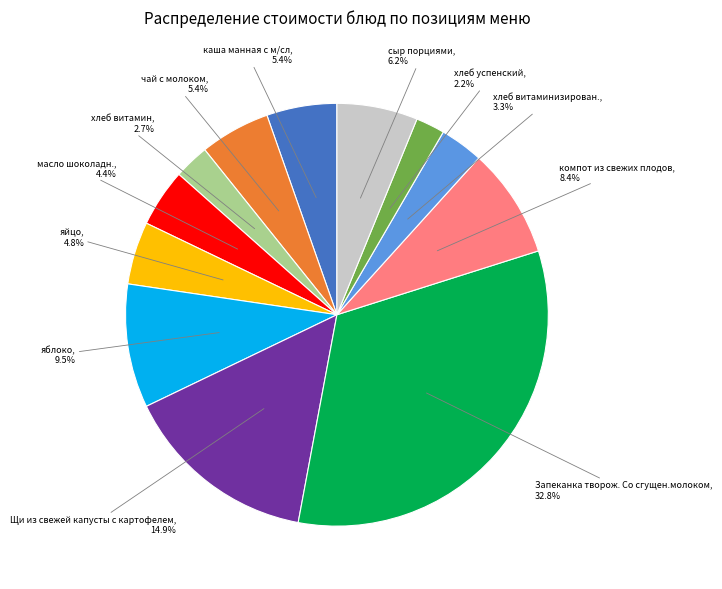

Does any single category account for the majority?

No